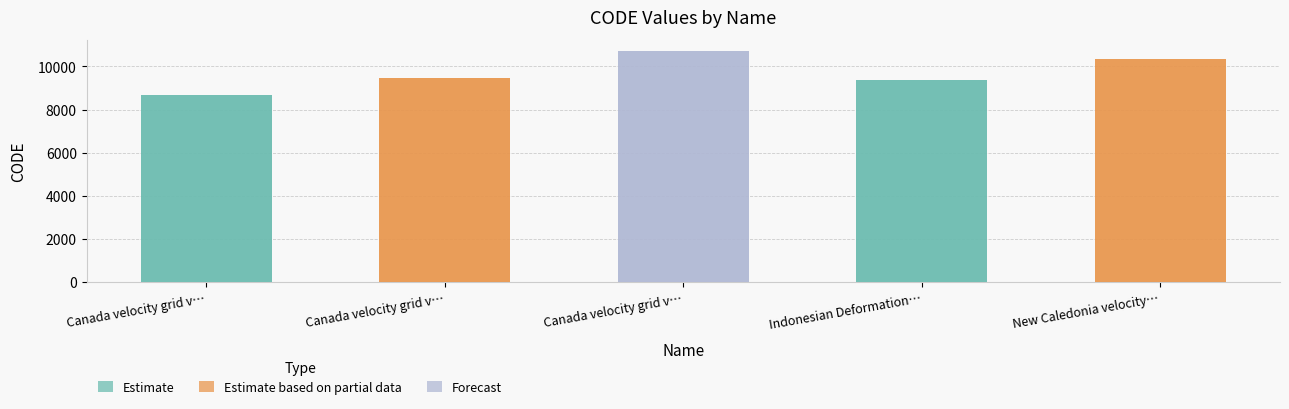

Rank the categories by value from lowest to highest.

Canada velocity grid v…, Indonesian Deformation…, Canada velocity grid v…, New Caledonia velocity…, Canada velocity grid v…